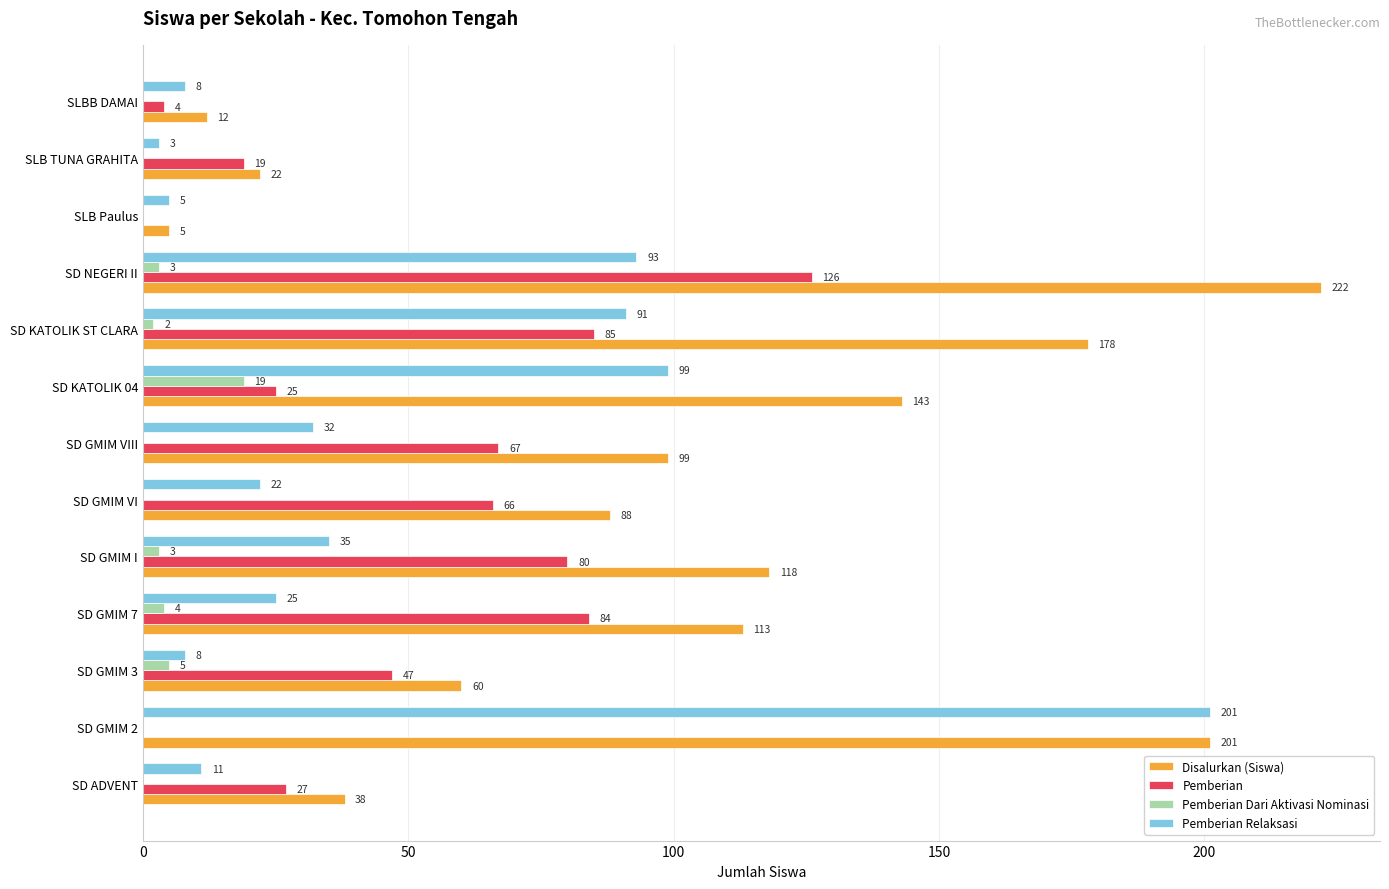

At which label is Pemberian Dari Aktivasi Nominasi closest to 9?

SD GMIM 3